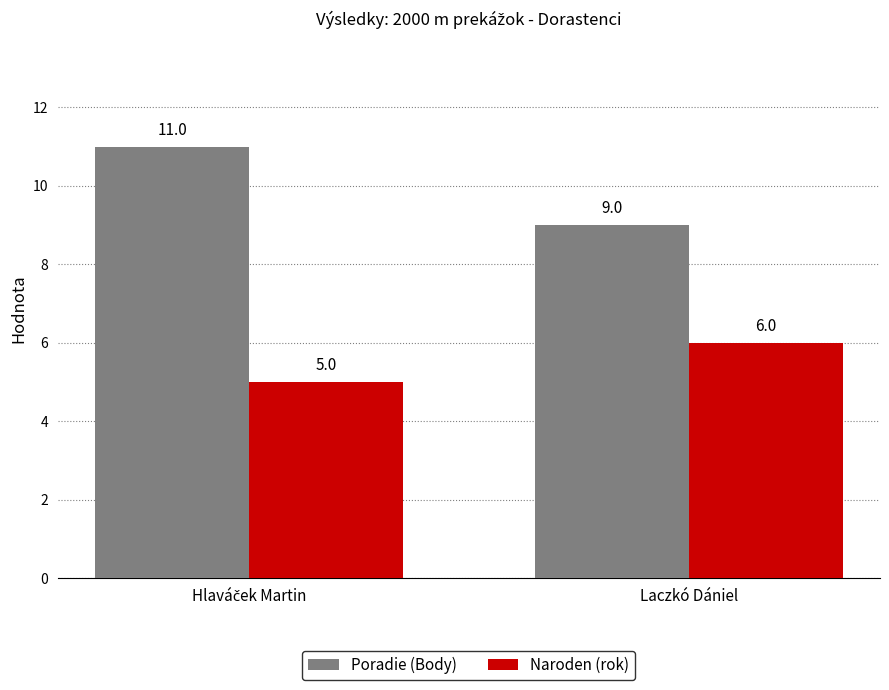

How many data points in Naroden (rok) are less than 6?

1